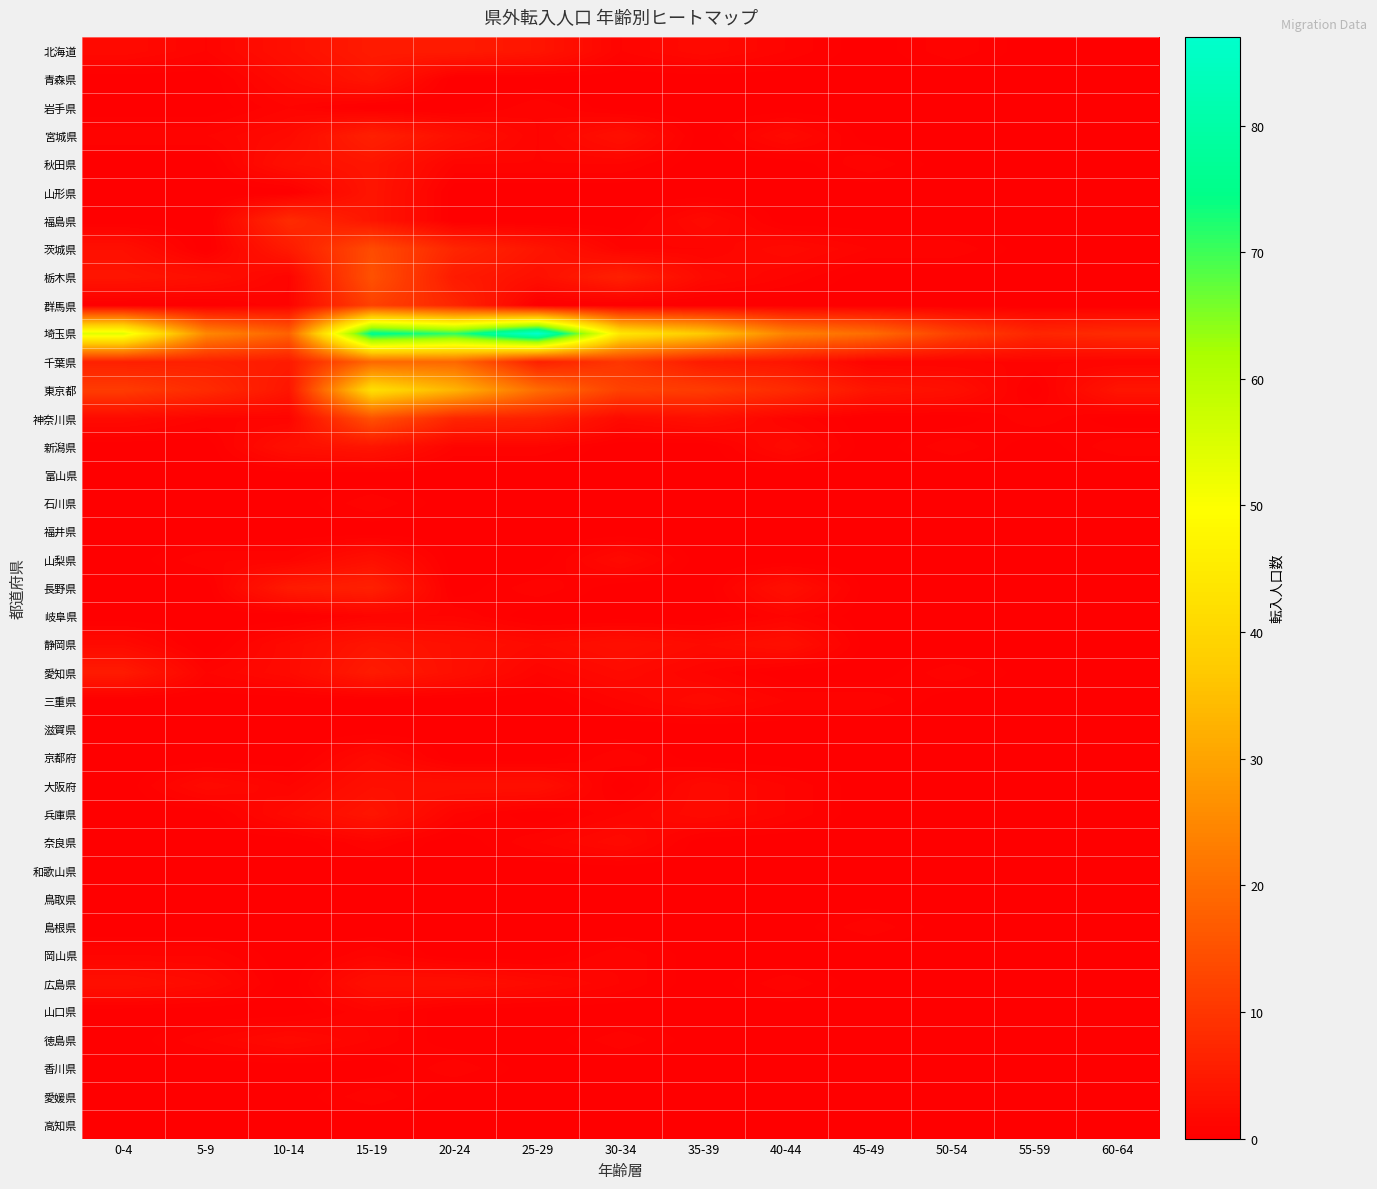

Between 30-34 and 60-64, which series saw the biggest shift?

埼玉県